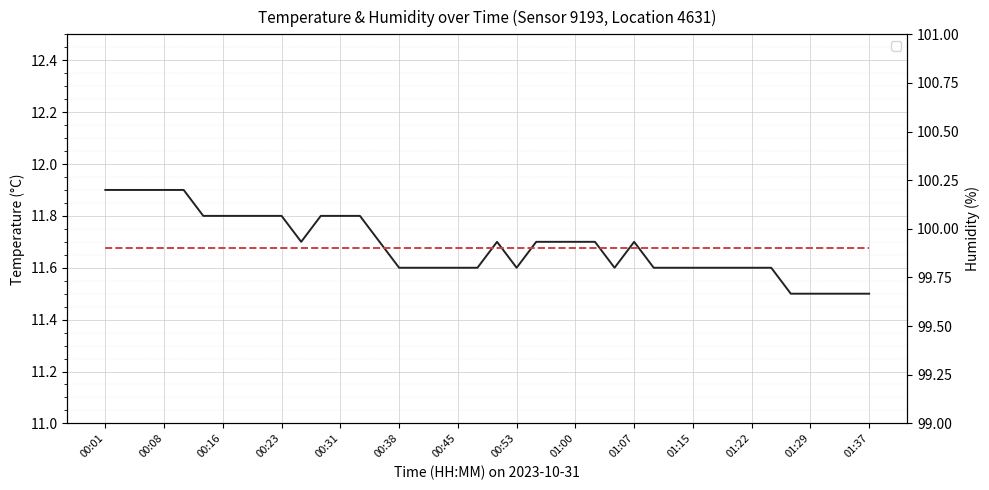

What is the difference between the highest and lowest values at 00:38?

88.3